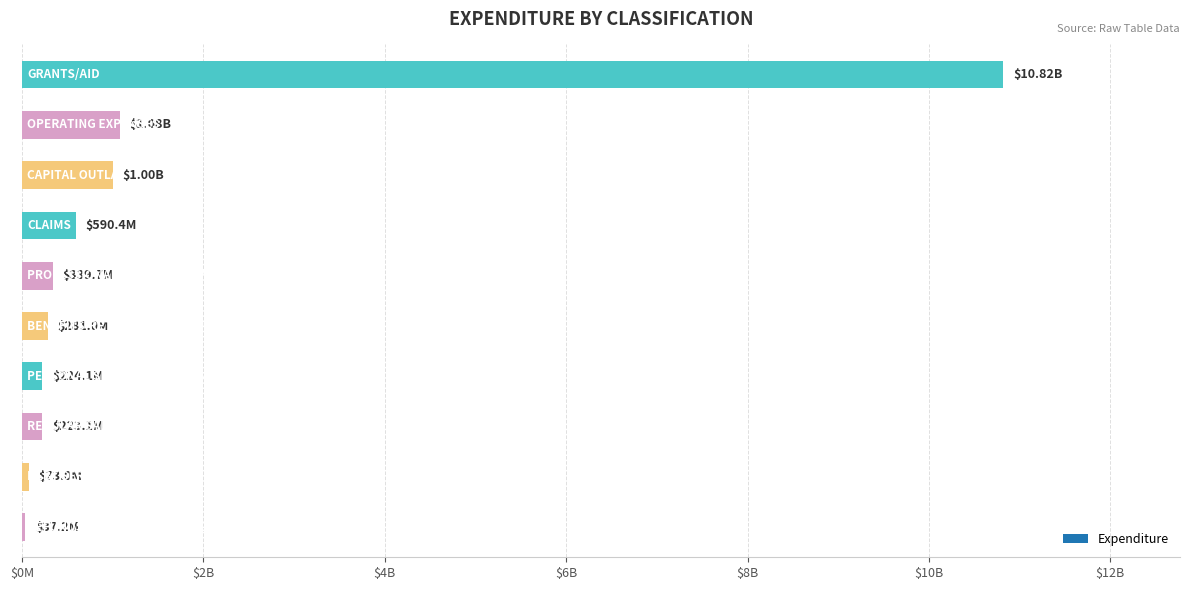

What is the difference between the second highest and second lowest values?

1004800633.8